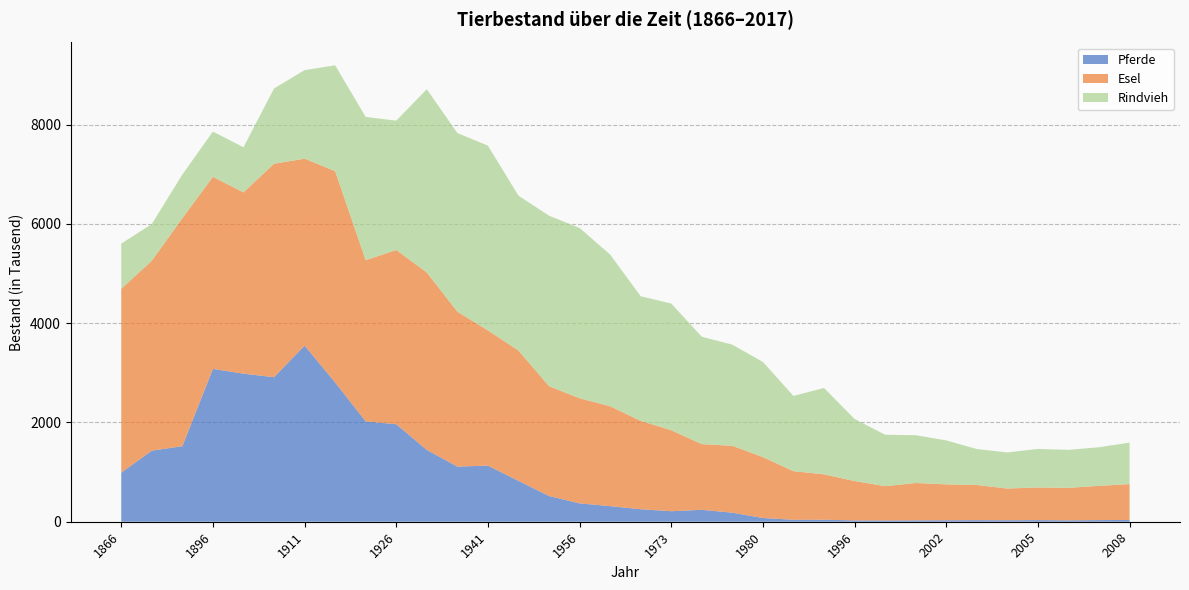

Reading right to left, what are all the values shown in this chart?

Pferde: 36	33	28	33	30	32	30	28	26	27	40	39	75	182	240	212	252	314	370	518	823	1130	1111	1447	1965	2021	2806	3548	2912	2983	3079	1522	1432	988
Esel: 722	690	654	657	639	708	723	752	690	793	915	979	1227	1348	1323	1632	1779	2013	2117	2213	2626	2724	3121	3574	3510	3248	4257	3766	4300	3652	3869	4594	3826	3705
Rindvieh: 836	778	766	777	727	725	886	963	1037	1250	1740	1517	1917	2037	2164	2552	2512	3056	3432	3435	3120	3723	3599	3693	2605	2887	2132	1784	1516	910	912	880	740	910